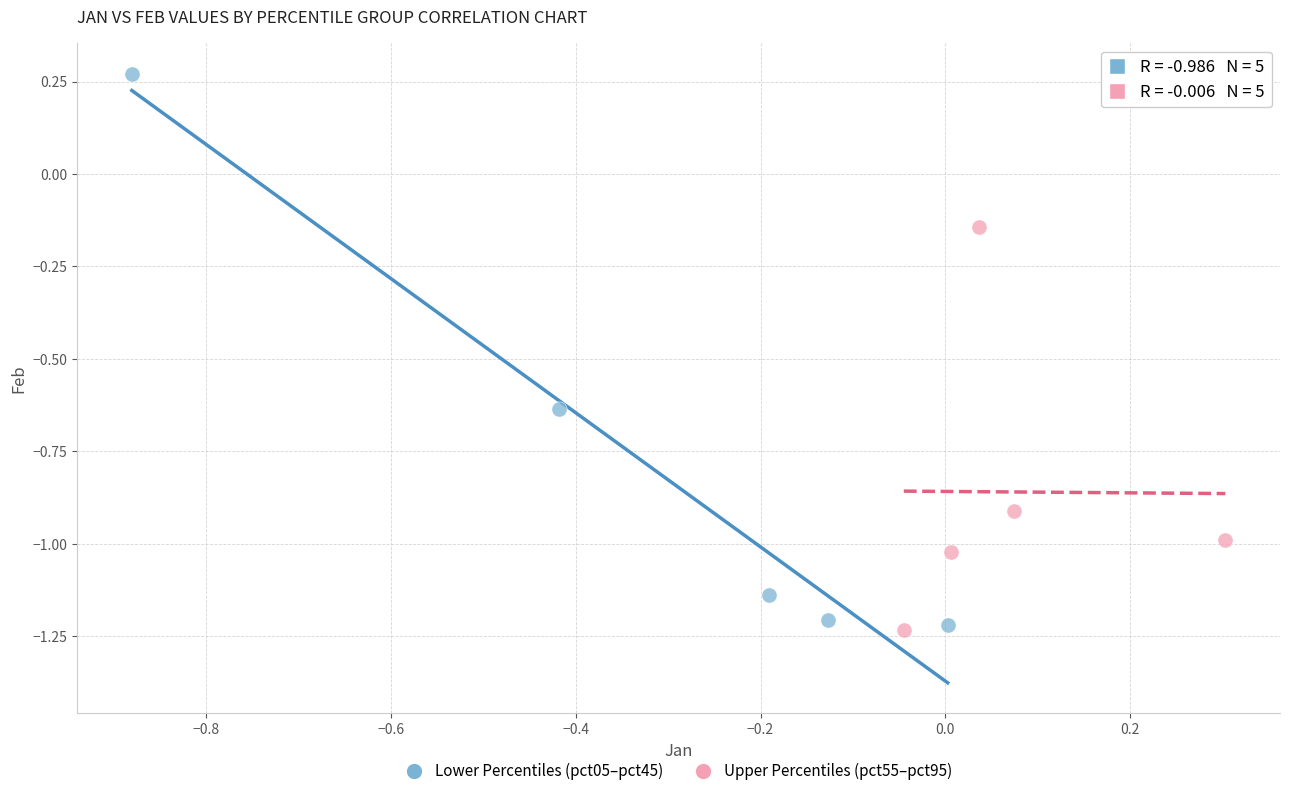

What are all the series names shown in the legend?

Lower Percentiles (pct05–pct45), Upper Percentiles (pct55–pct95)